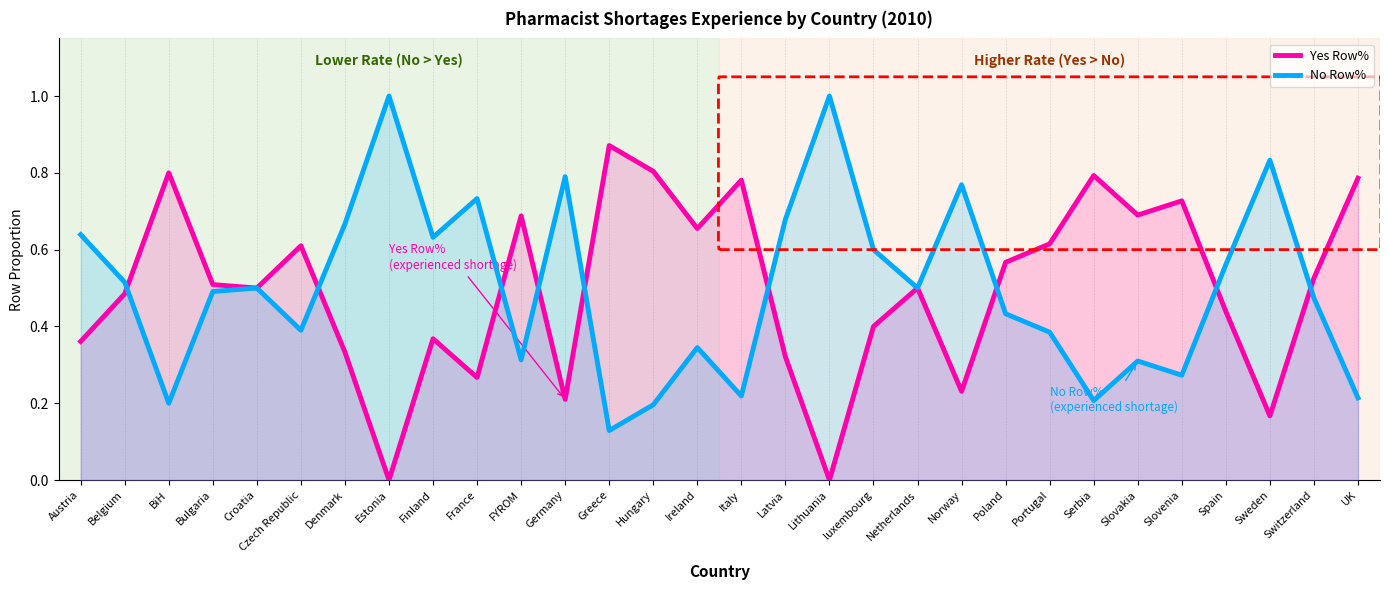

What is the sum of the Yes Row% values at Latvia and Spain?

0.8